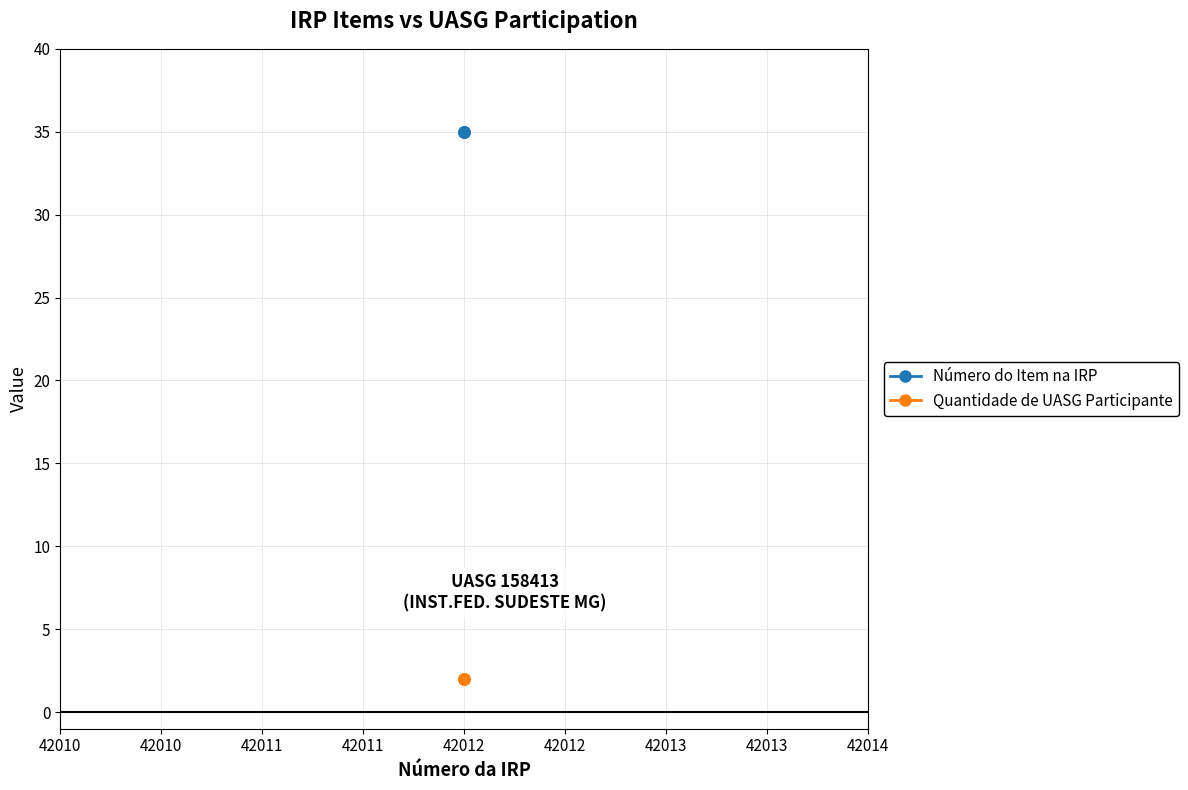

True or false: Número do Item na IRP and Quantidade de UASG Participante intersect in this chart.

False